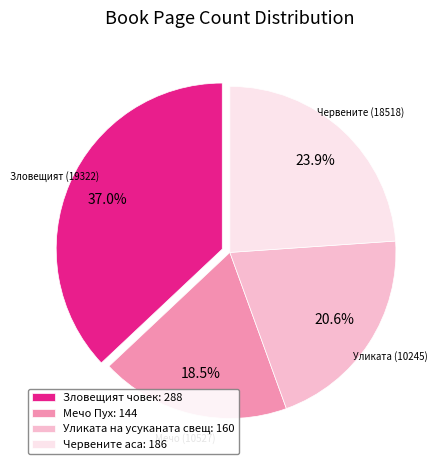

Combined, what portion of the pie is Уликата на усуканата свещ: 160 and Мечо Пух: 144?

39.1%